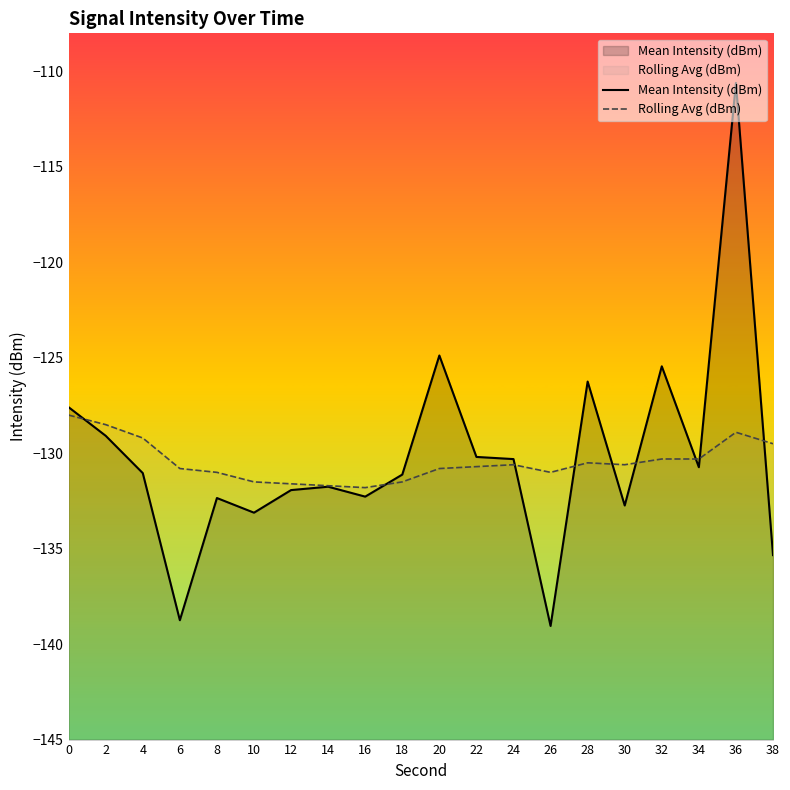

At 8, list the series in order from smallest to largest.

Mean Intensity (dBm), Rolling Avg (dBm)